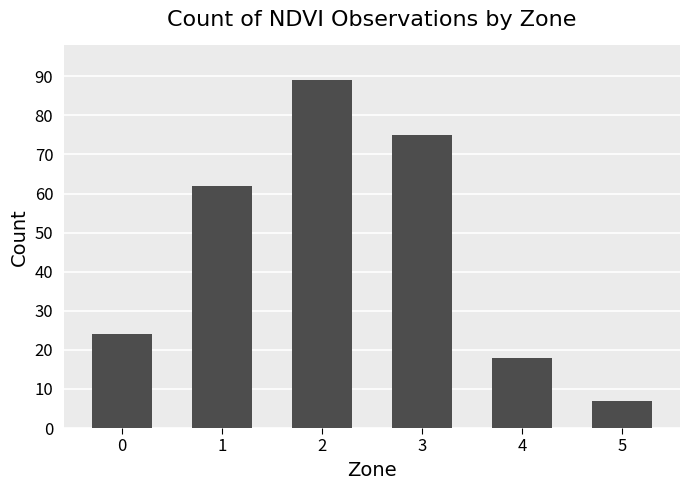

What is the change in value from 2 to 3?

-14